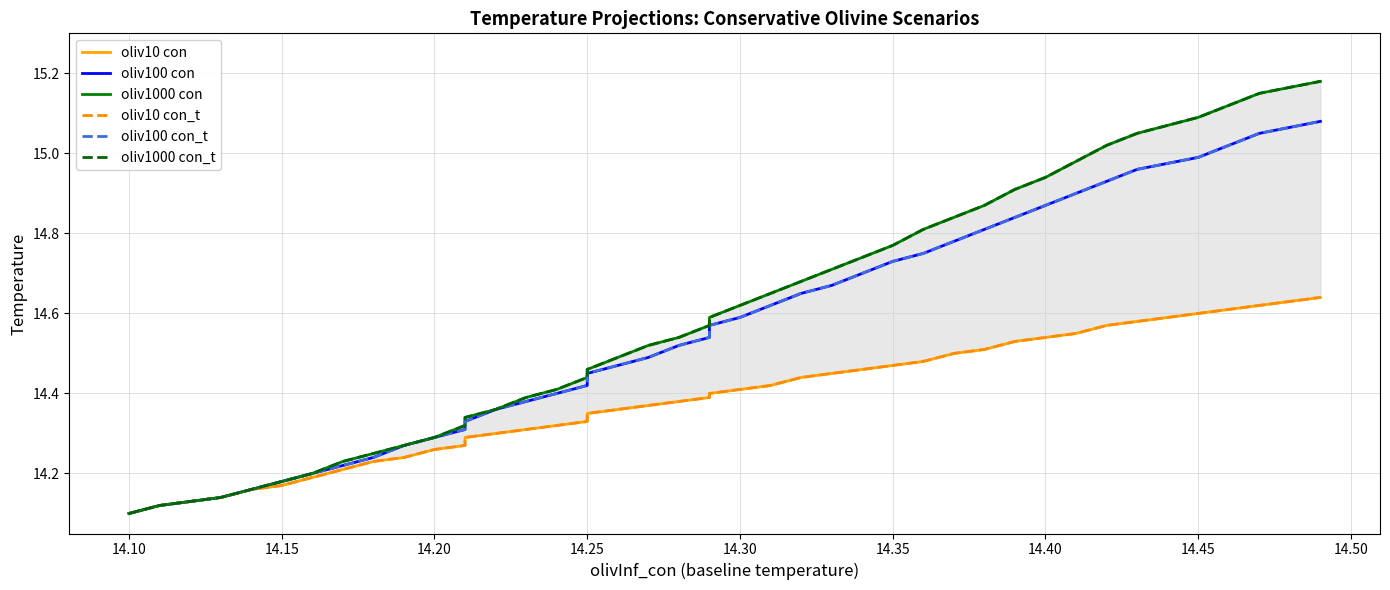

True or false: oliv1000 con and oliv100 con intersect in this chart.

False